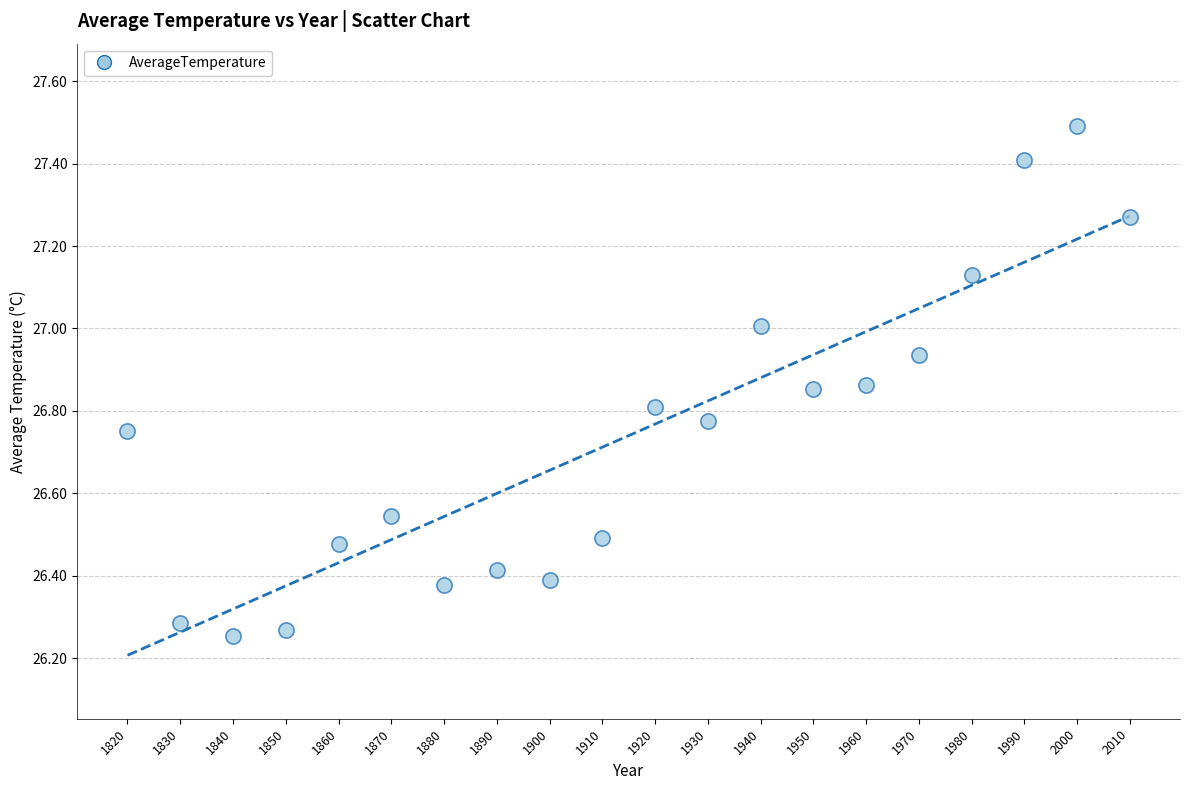

What is the range of X values (max minus min)?

190.0